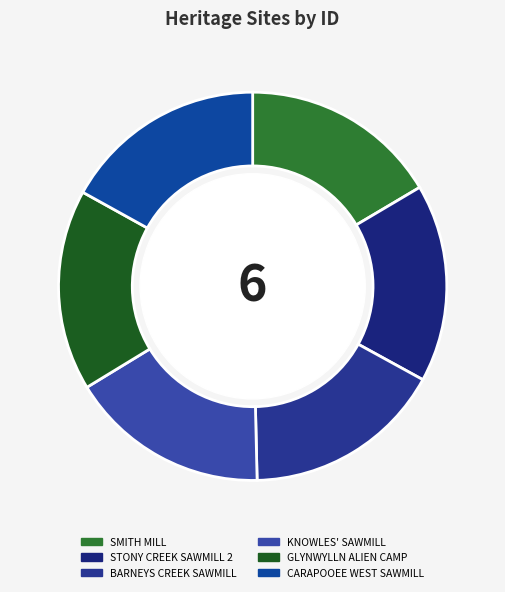

How many segments does this pie chart have?

6